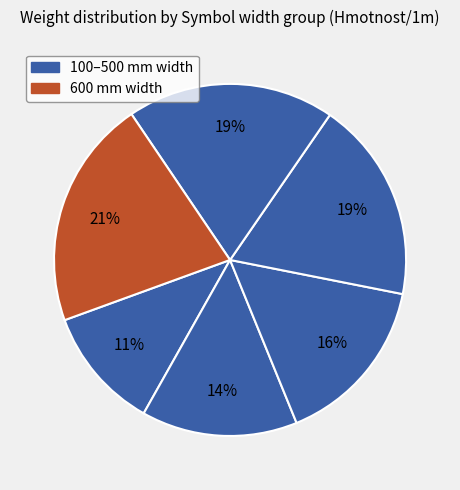

How many segments does this pie chart have?

6